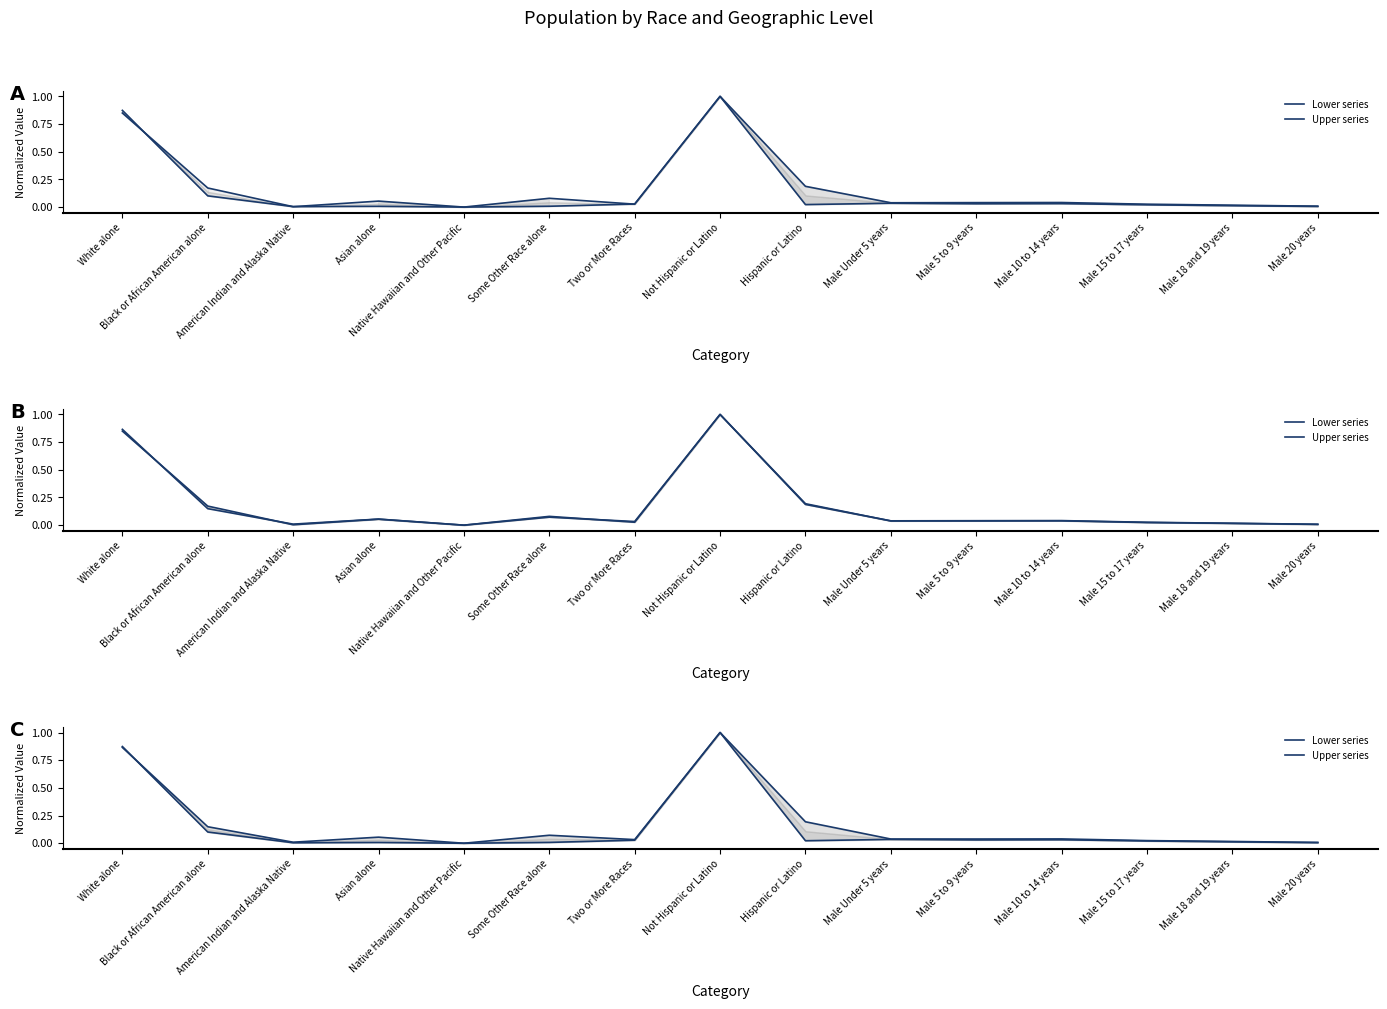

Which series has the widest spread of values?

Lower series